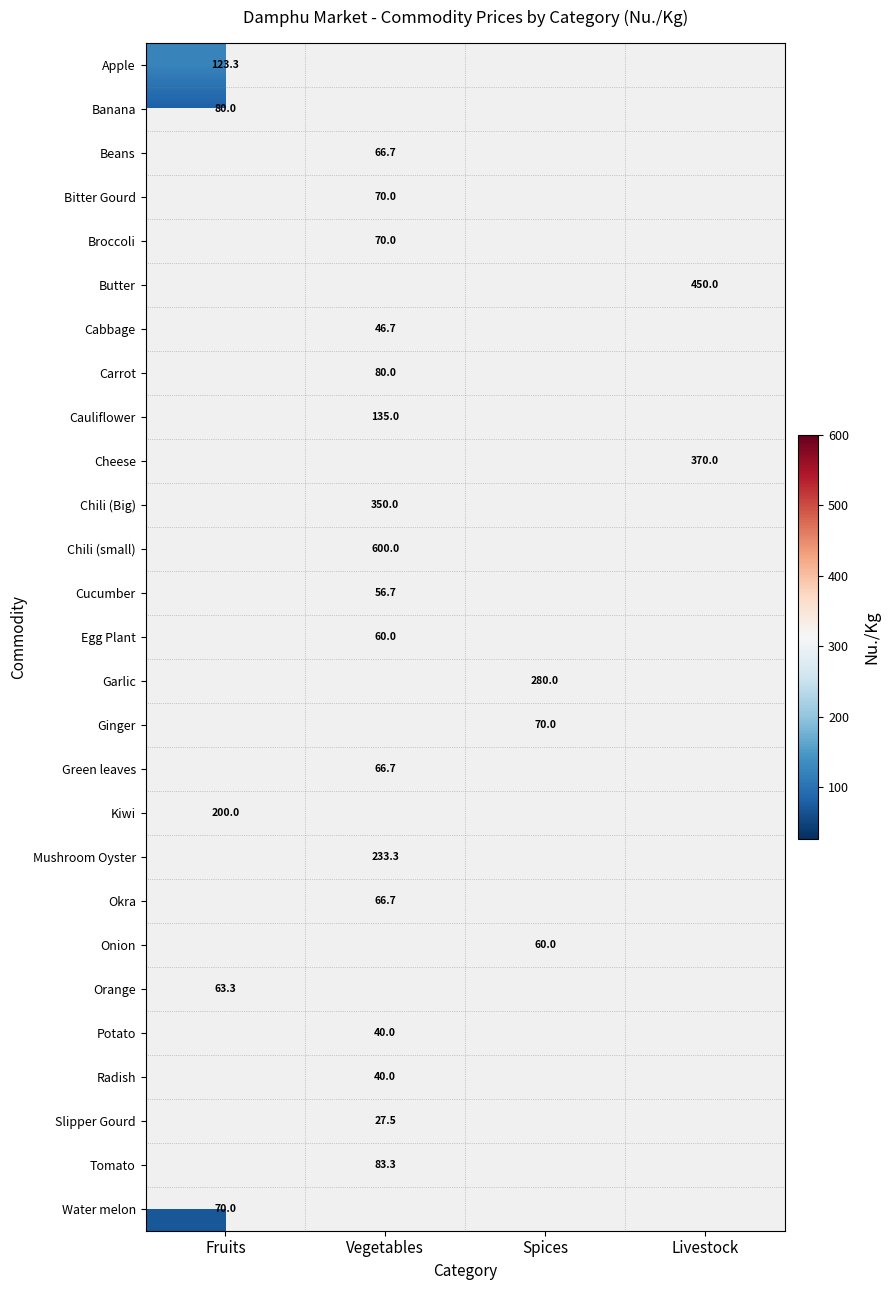

How many values in Butter are above zero?

1